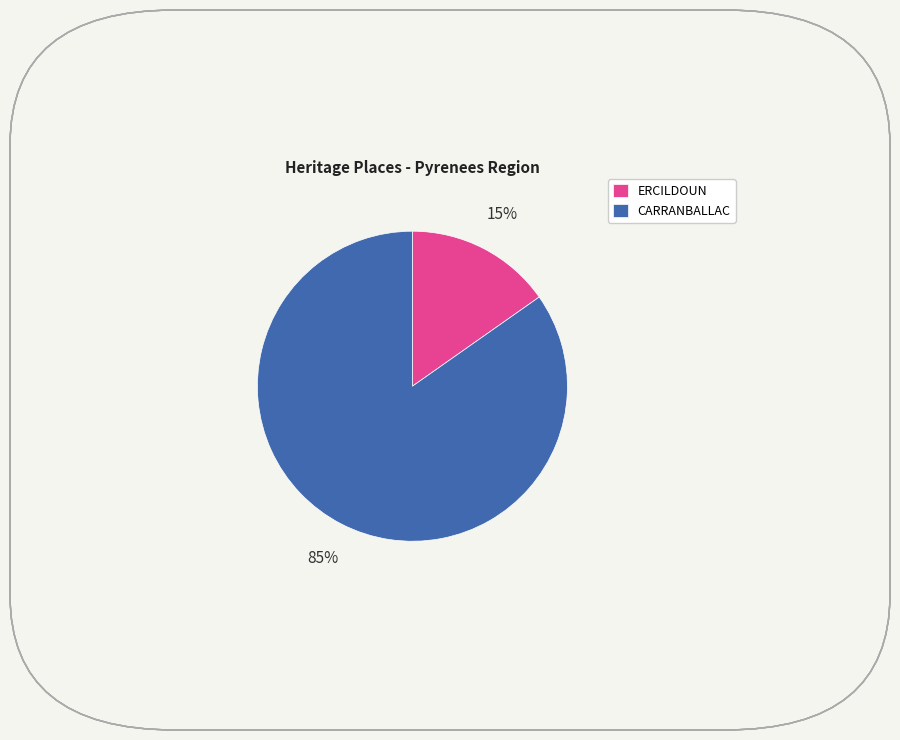

Rank the categories by value from lowest to highest.

ERCILDOUN, CARRANBALLAC